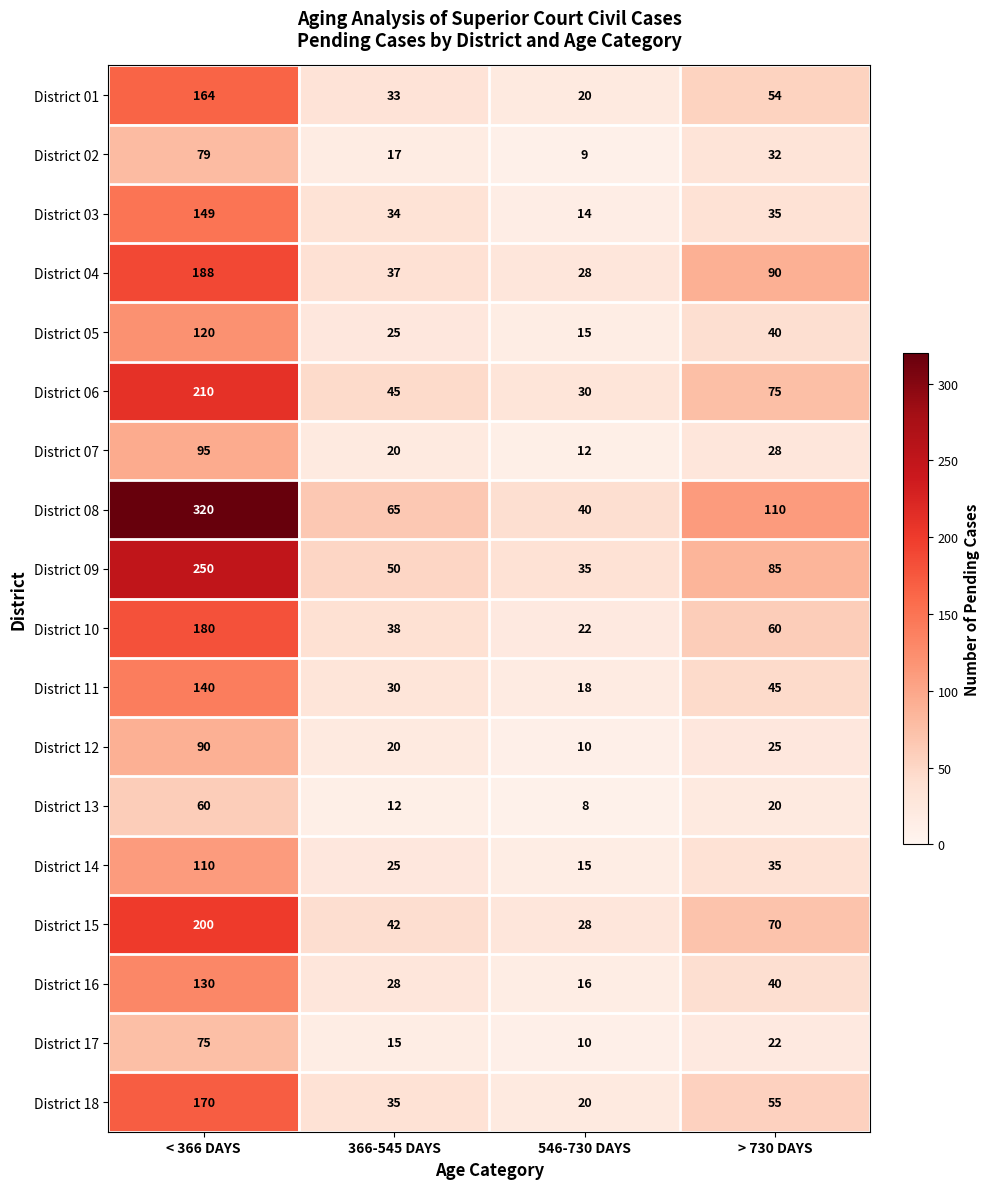

What is the minimum value shown in the chart?

8